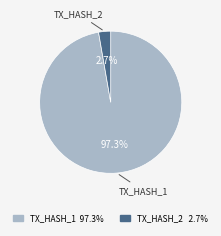

Does any single category account for the majority?

Yes